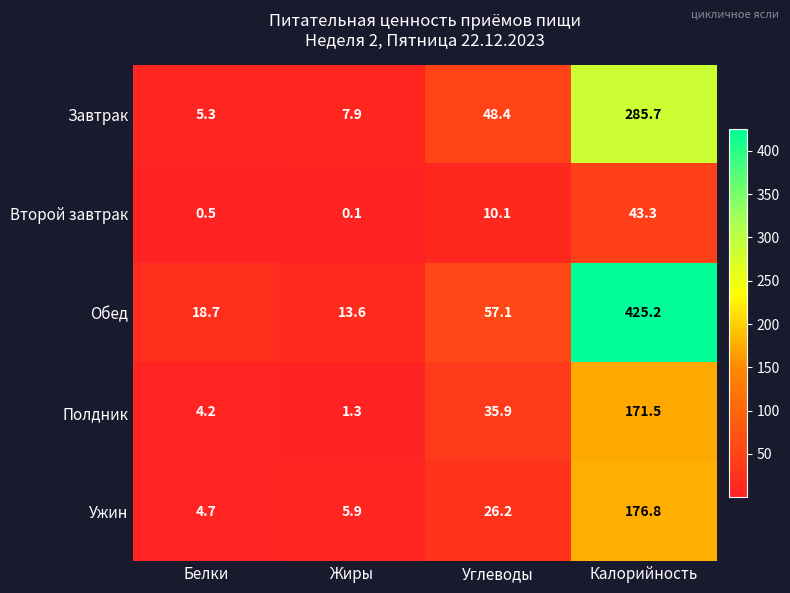

What is the difference between the Второй завтрак values at Белки and Жиры?

0.4